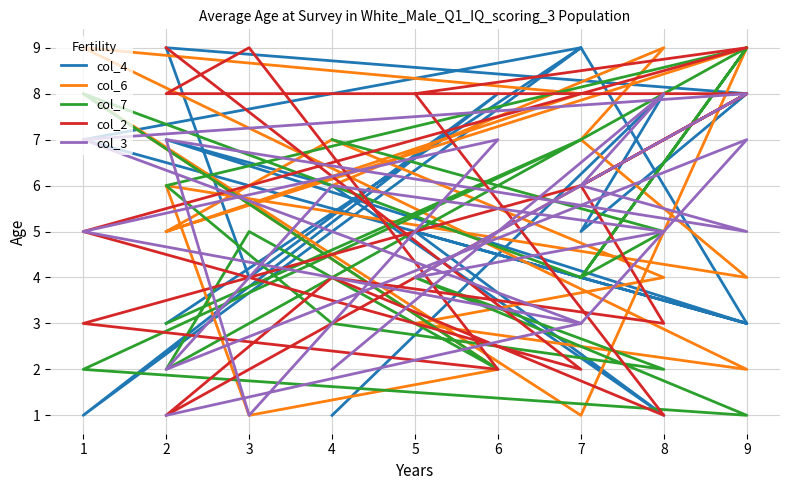

What is the average value of the col_4 series?

5